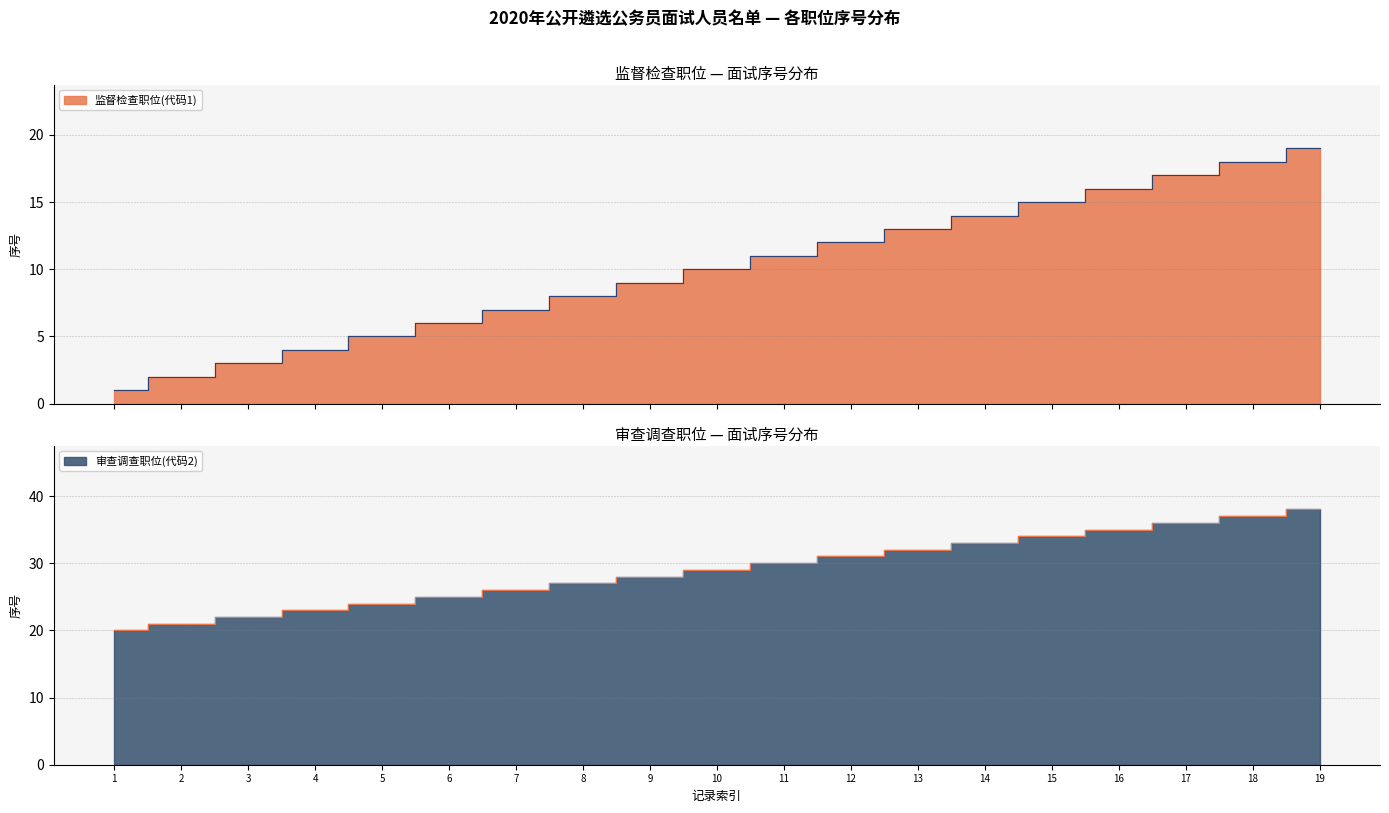

Which series has the largest range (max minus min)?

监督检查职位(代码1)